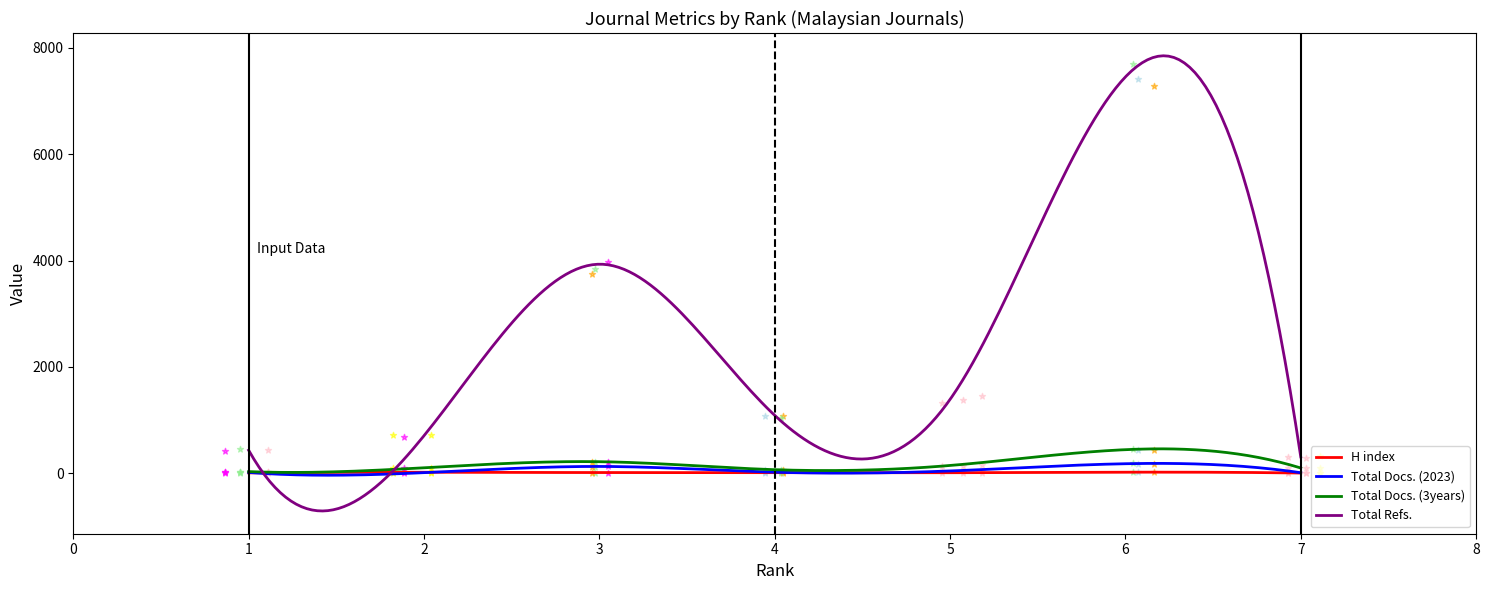

Which series has the widest spread of Y values?

Total Refs.